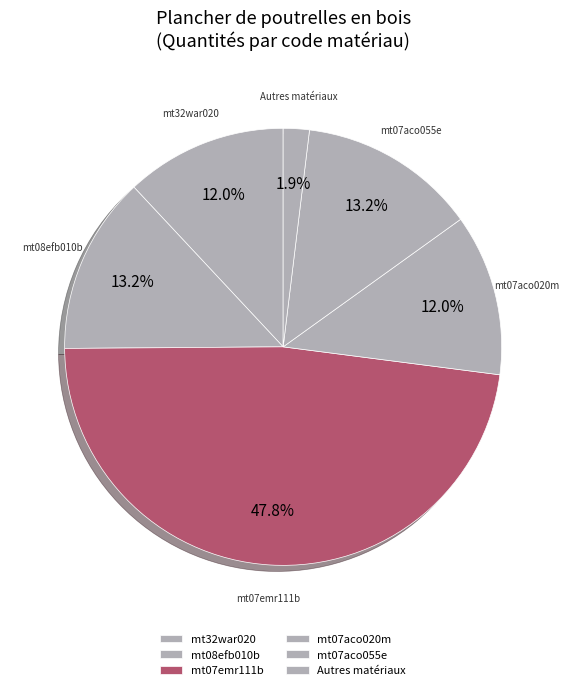

How many segments does this pie chart have?

6